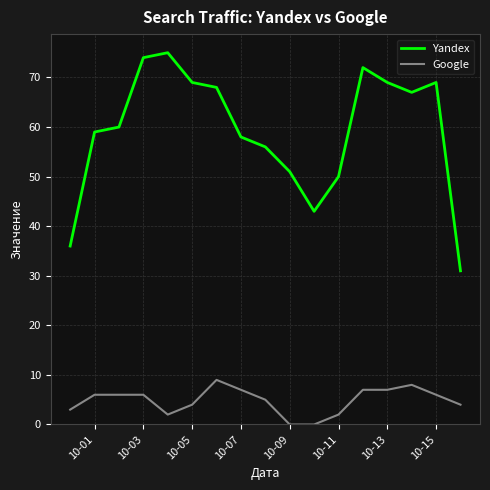

True or false: Google and Yandex cross at least once.

False